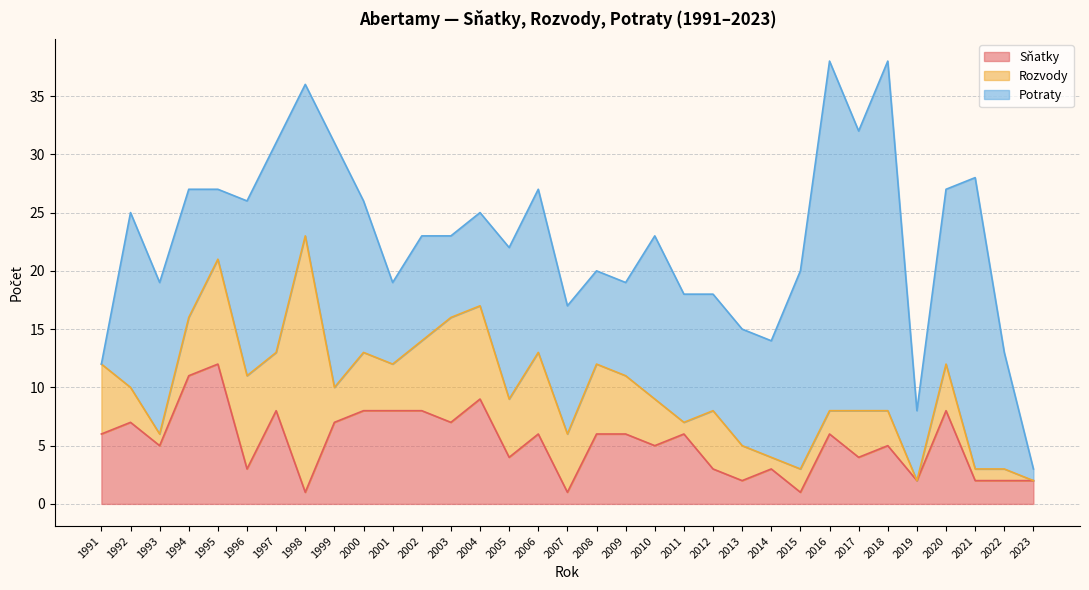

At which category does Potraty reach its first local valley?

1995